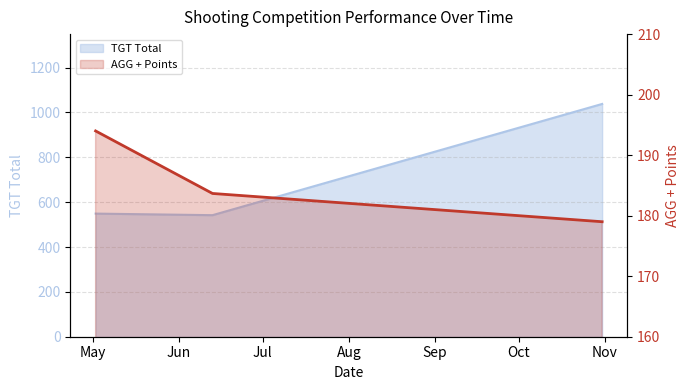

What is the label of the 1st point from the right?

2020-10-31